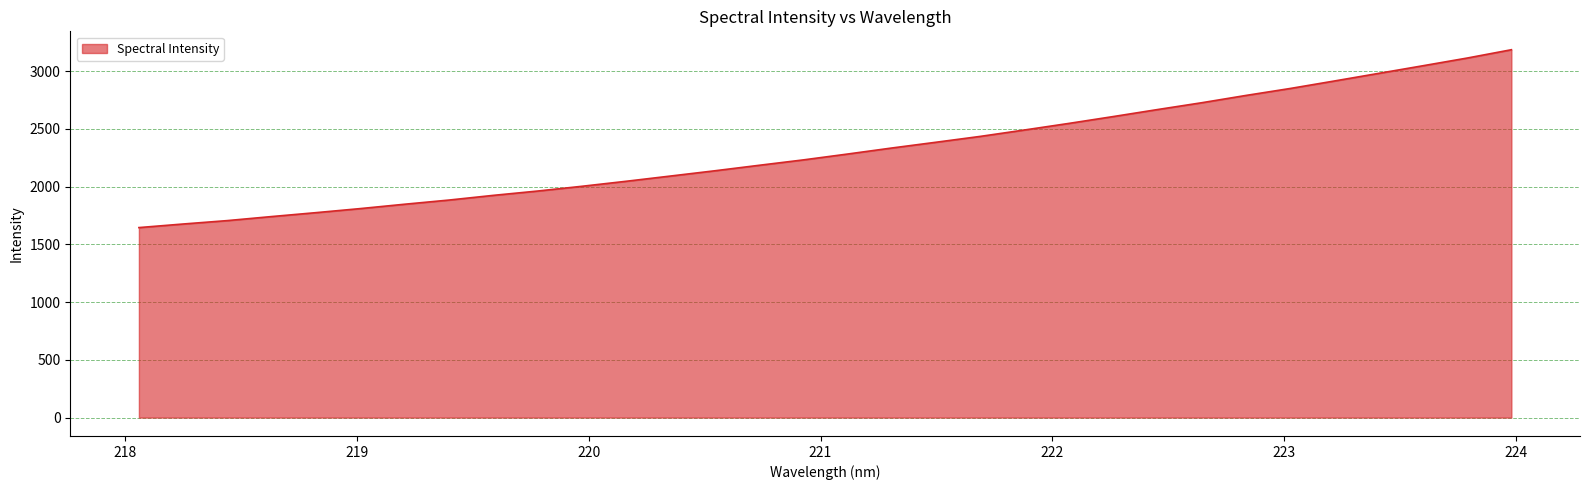

Reading left to right, what are all the values shown in this chart?

1644.6	1675.7	1705.2	1740.3	1774.0	1809.2	1847.0	1883.0	1923.7	1961.0	2002.2	2045.6	2090.9	2136.5	2183.9	2230.7	2281.5	2333.7	2383.6	2434.3	2489.9	2546.7	2605.8	2666.3	2725.4	2788.6	2848.8	2913.8	2979.7	3045.5	3112.2	3184.2